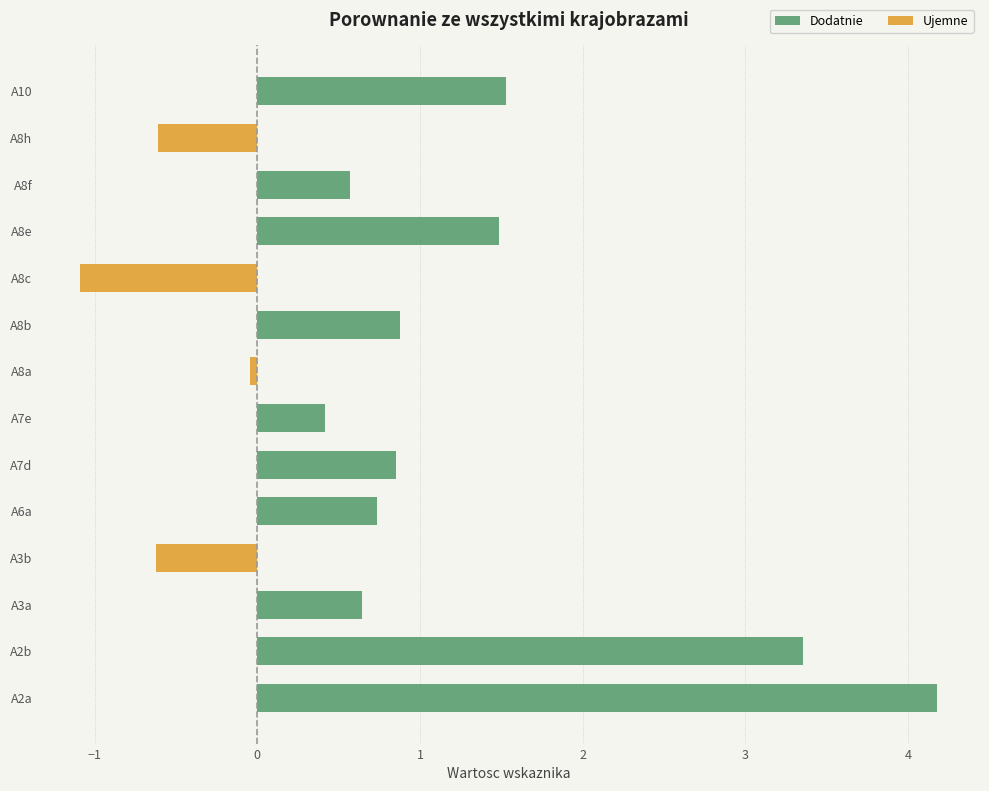

The value of Dodatnie at A8a is -2.9. True or false?

False